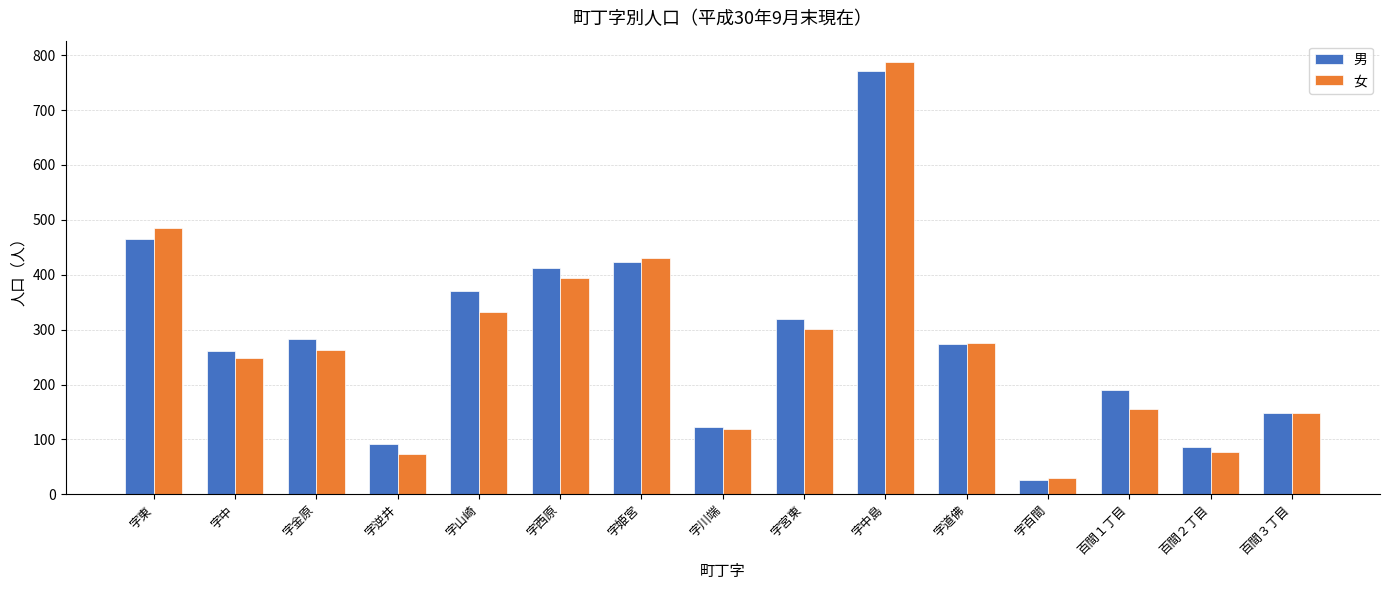

Are the bars grouped side by side (vs. stacked)?

Yes